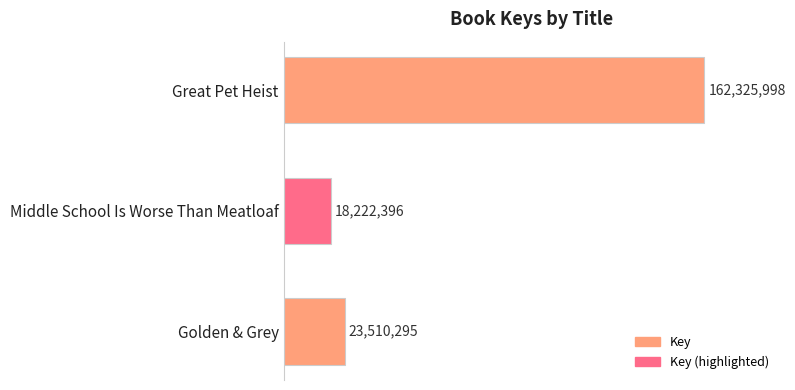

What is the greatest value displayed?

162325998